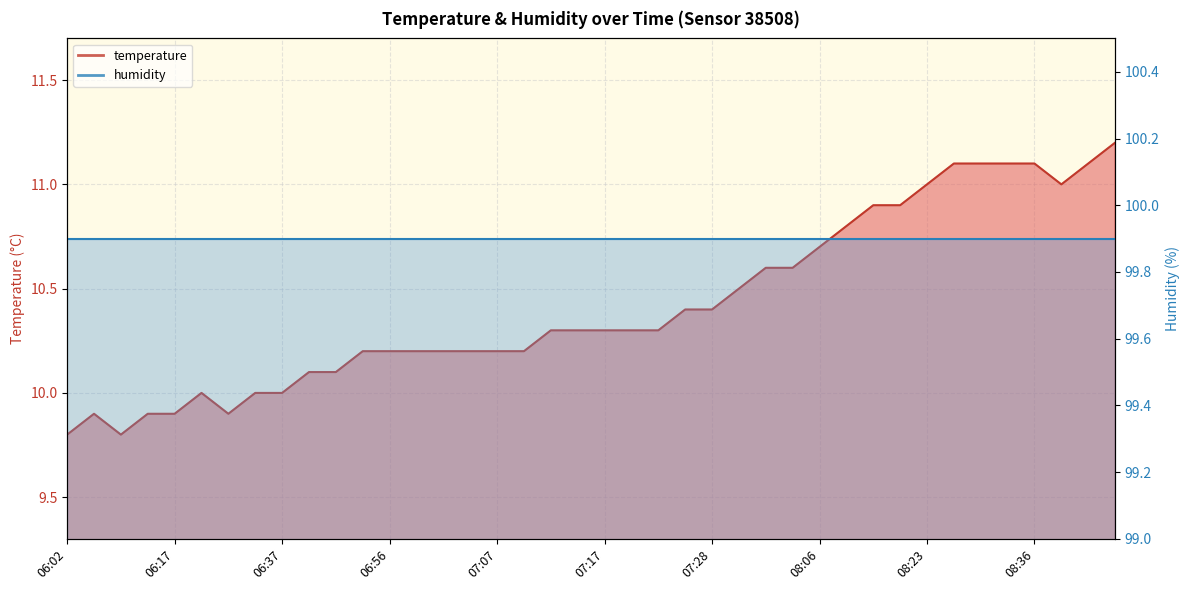

The value at 06:40 is 4.0. True or false?

False